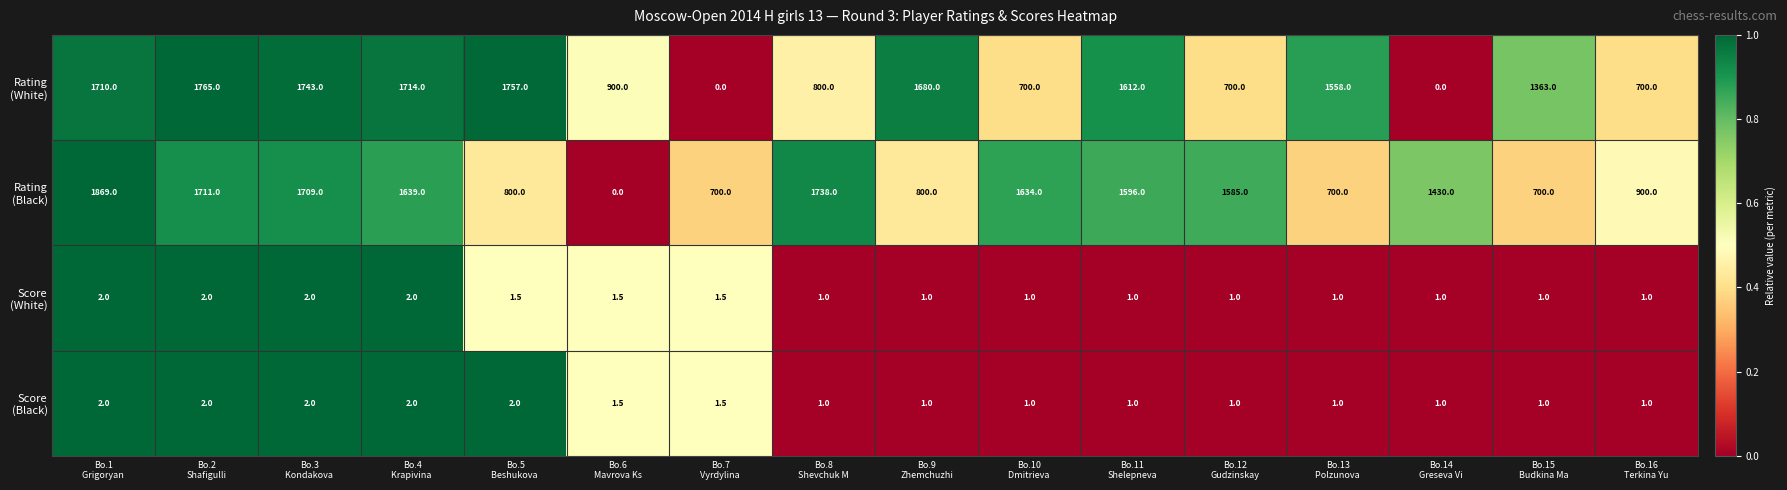

At how many categories does at least one series exceed 8?

16